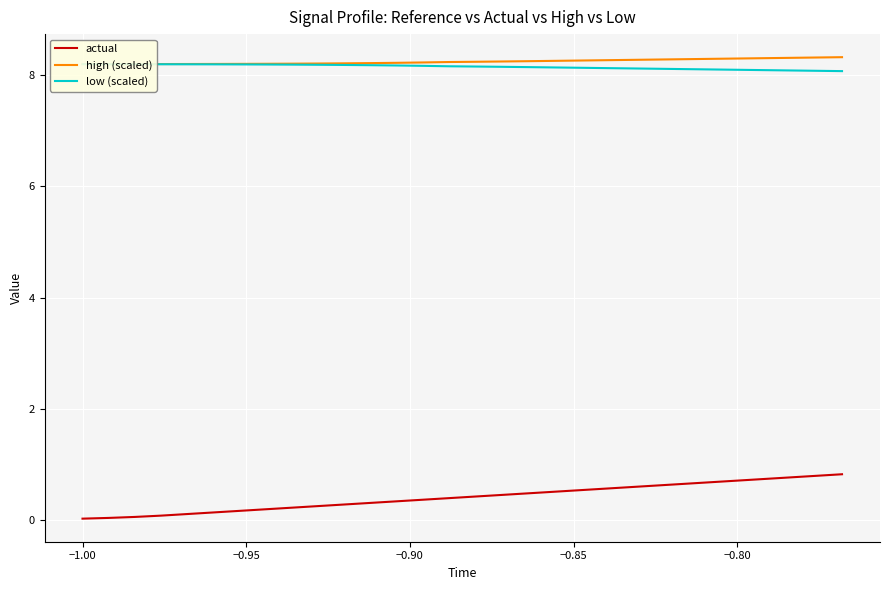

Is this an area chart (filled region under the line)?

No